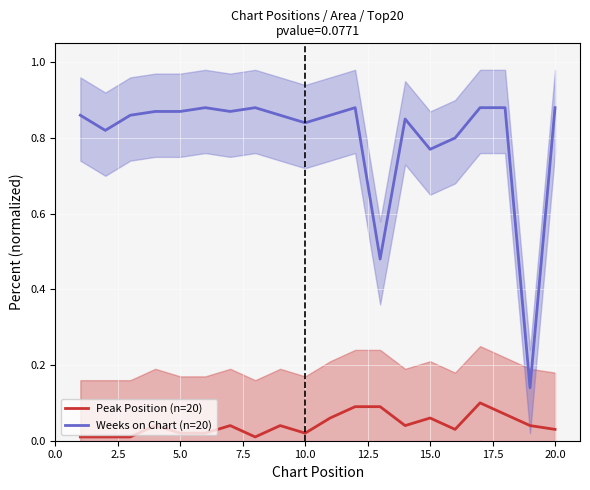

Rank the series by their maximum value, from highest to lowest.

Weeks on Chart (n=20), Peak Position (n=20)